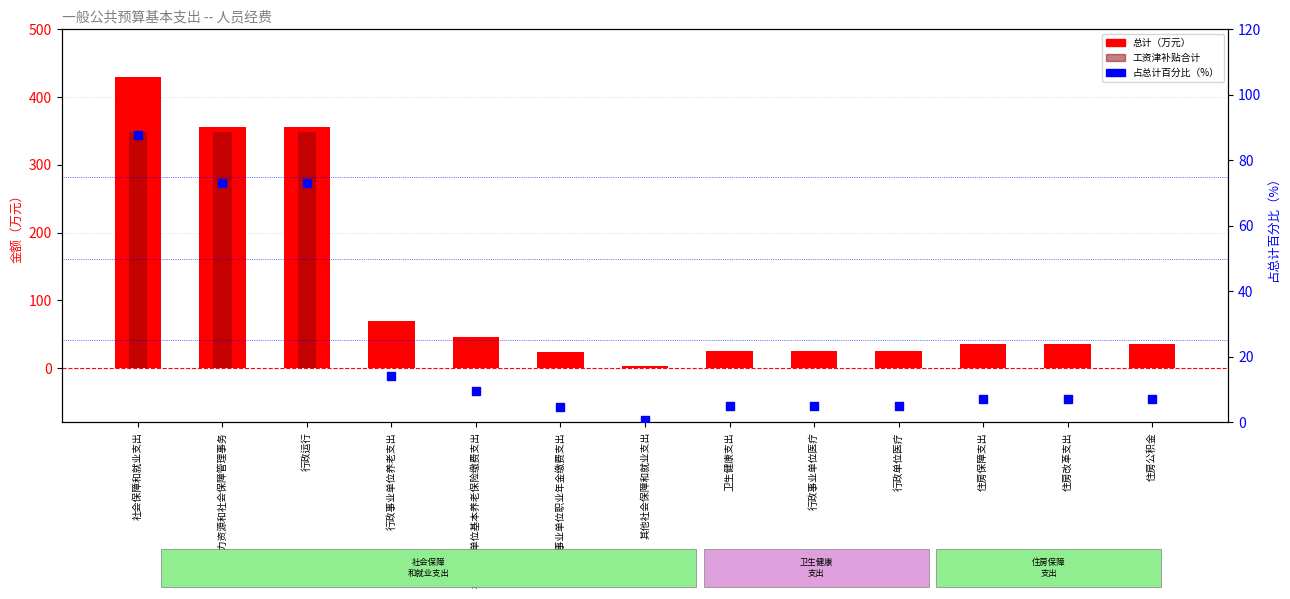

At which category is the sum across all series the highest?

社会保障和就业支出